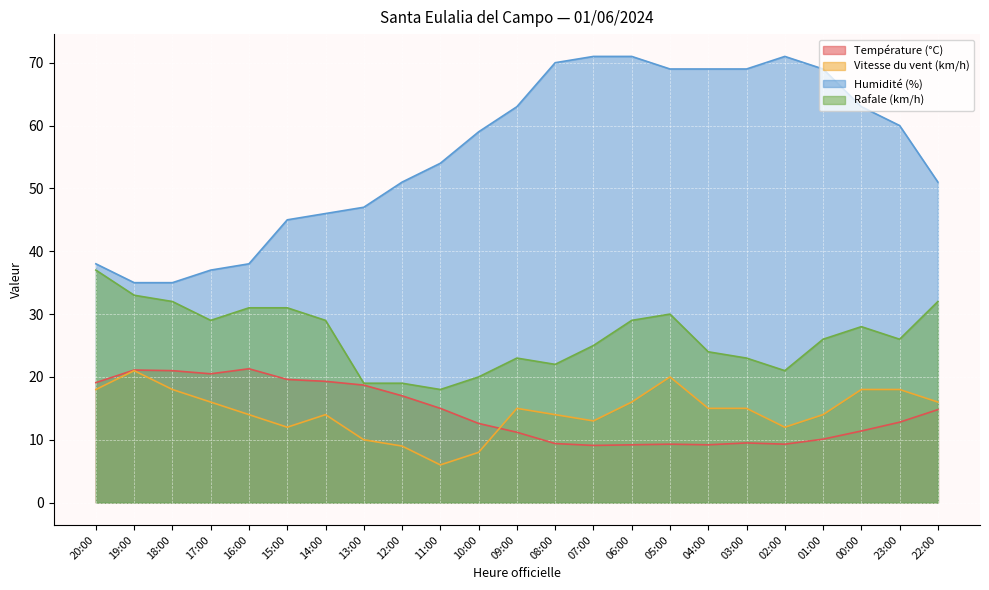

What is the difference between the Rafale (km/h) values at 19:00 and 12:00?

14.0